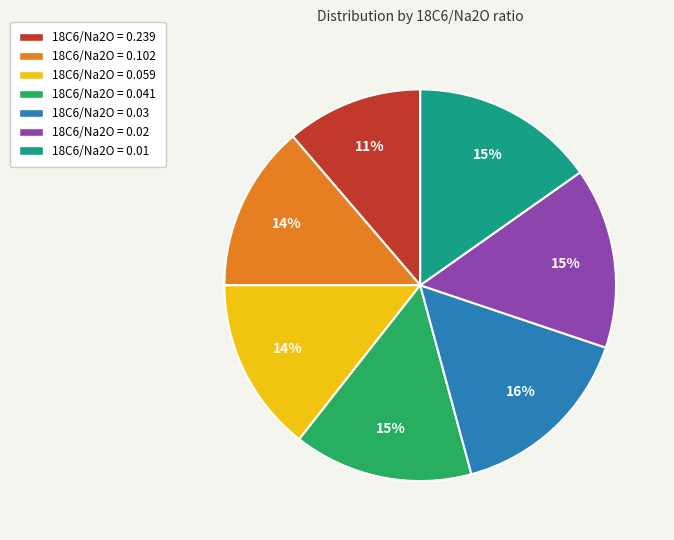

Is it true that 18C6/Na2O = 0.02 is 15% of the pie?

True